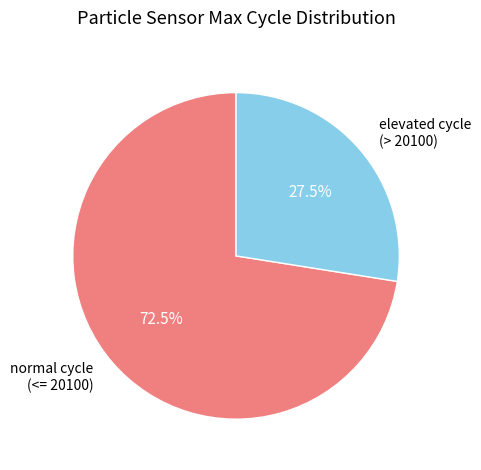

Which category has the biggest portion of the pie?

normal cycle (<= 20100)